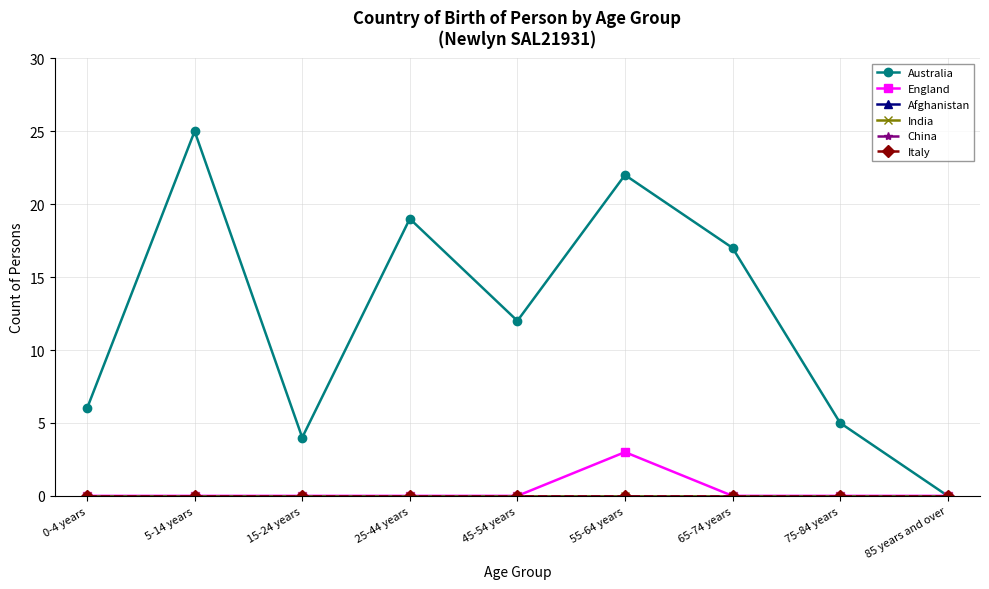

Reading right to left, transcribe all the data shown in this chart.

Australia: 85 years and over=0	75-84 years=5	65-74 years=17	55-64 years=22	45-54 years=12	25-44 years=19	15-24 years=4	5-14 years=25	0-4 years=6
England: 85 years and over=0	75-84 years=0	65-74 years=0	55-64 years=3	45-54 years=0	25-44 years=0	15-24 years=0	5-14 years=0	0-4 years=0
Afghanistan: 85 years and over=0	75-84 years=0	65-74 years=0	55-64 years=0	45-54 years=0	25-44 years=0	15-24 years=0	5-14 years=0	0-4 years=0
India: 85 years and over=0	75-84 years=0	65-74 years=0	55-64 years=0	45-54 years=0	25-44 years=0	15-24 years=0	5-14 years=0	0-4 years=0
China: 85 years and over=0	75-84 years=0	65-74 years=0	55-64 years=0	45-54 years=0	25-44 years=0	15-24 years=0	5-14 years=0	0-4 years=0
Italy: 85 years and over=0	75-84 years=0	65-74 years=0	55-64 years=0	45-54 years=0	25-44 years=0	15-24 years=0	5-14 years=0	0-4 years=0